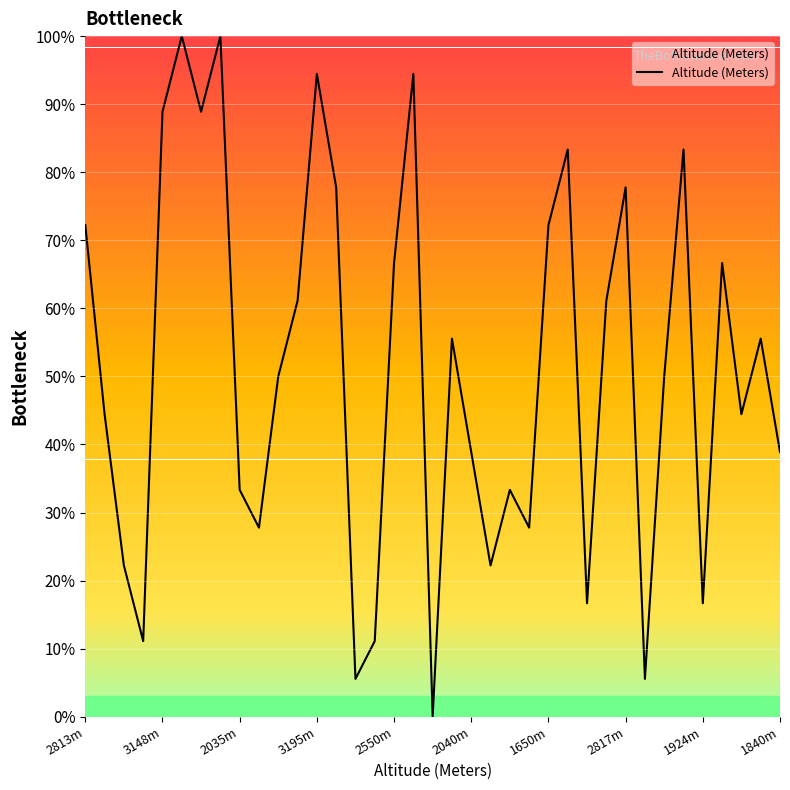

What is the maximum value shown in the chart?

100.0